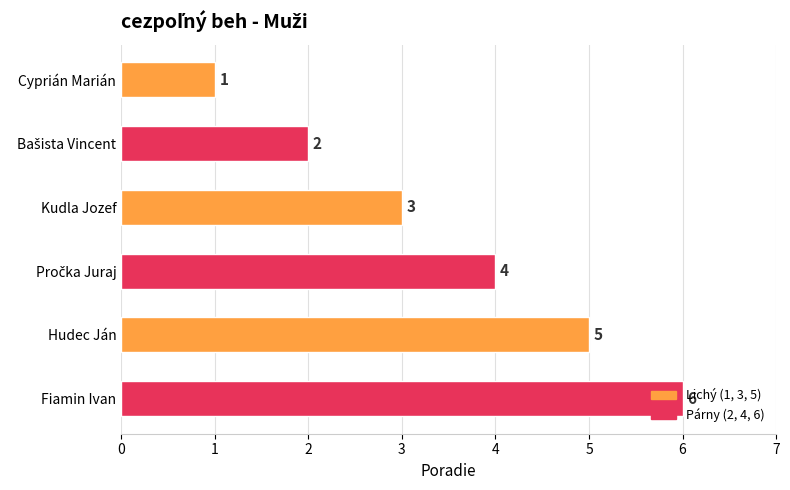

The value at Fiamin Ivan is 6. True or false?

True